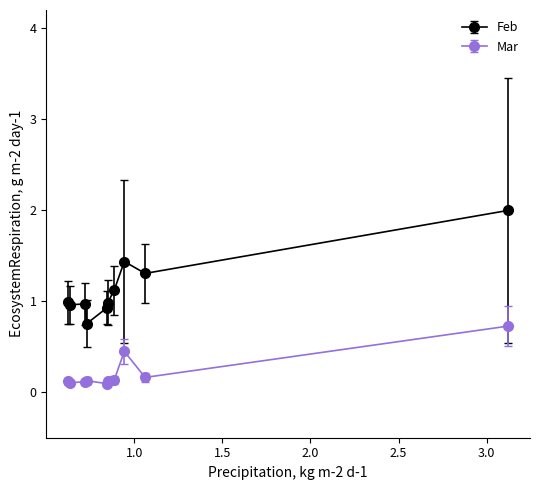

Which series has the largest total across all categories?

Feb